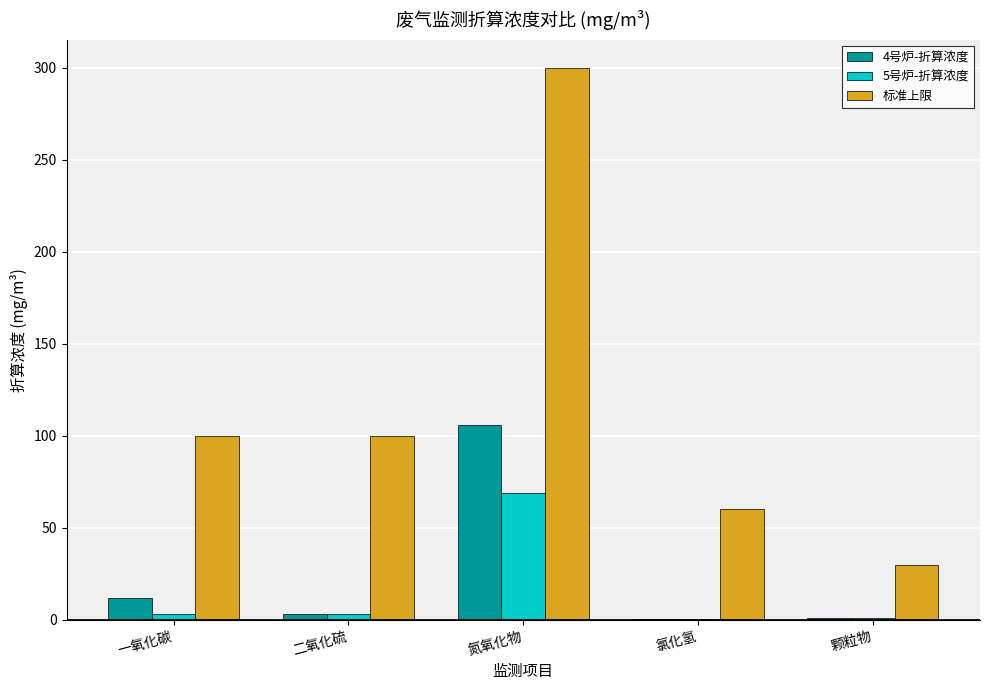

Is it true that 标准上限 equals 30.0 at 颗粒物?

True